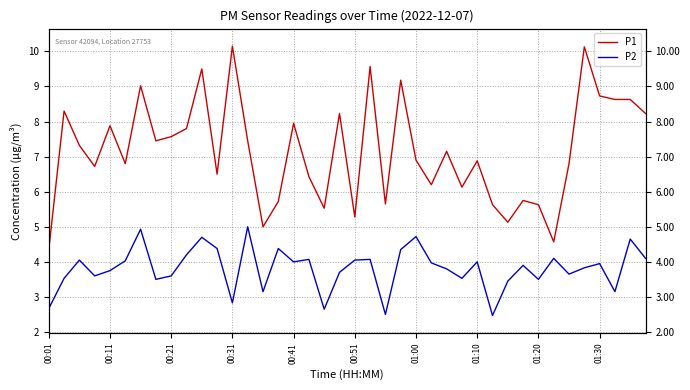

What are all the series names shown in the legend?

P1, P2